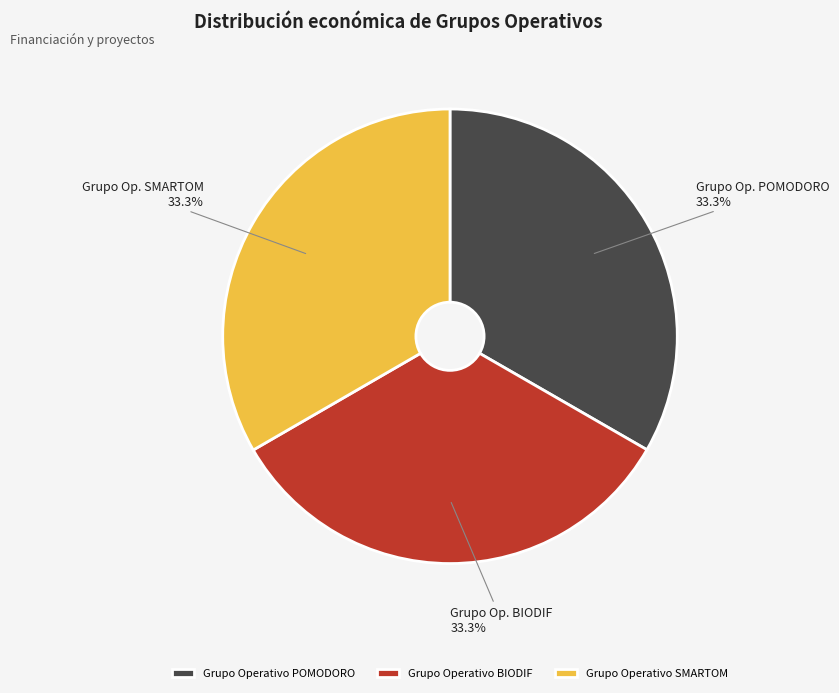

To the nearest percent, what portion does Grupo Operativo BIODIF represent?

33%